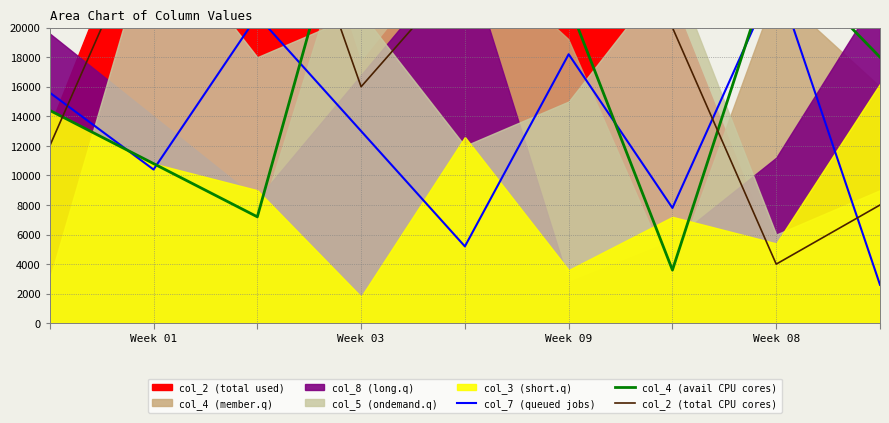

Which series has the largest total across all categories?

col_2 (total CPU cores)